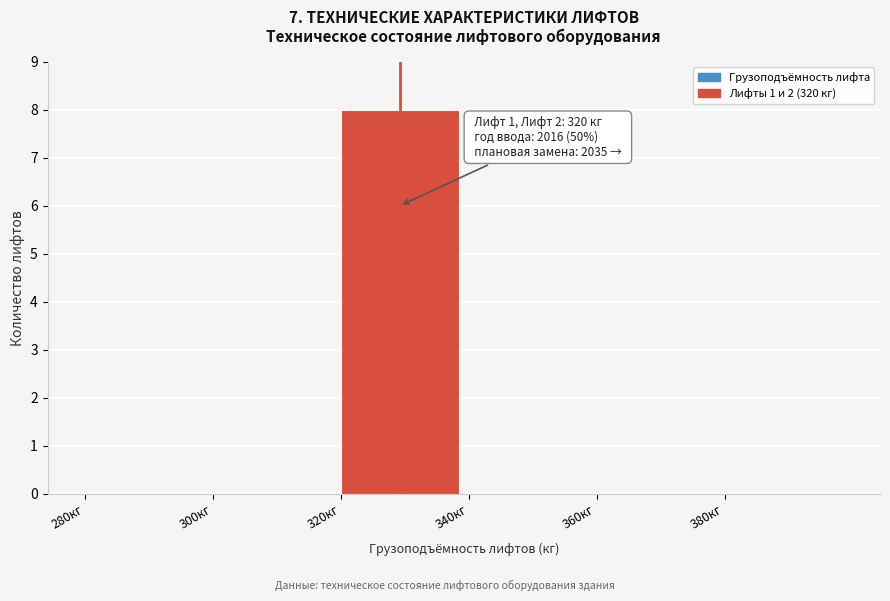

Which range on the x-axis has the tallest bar?

320 to 340